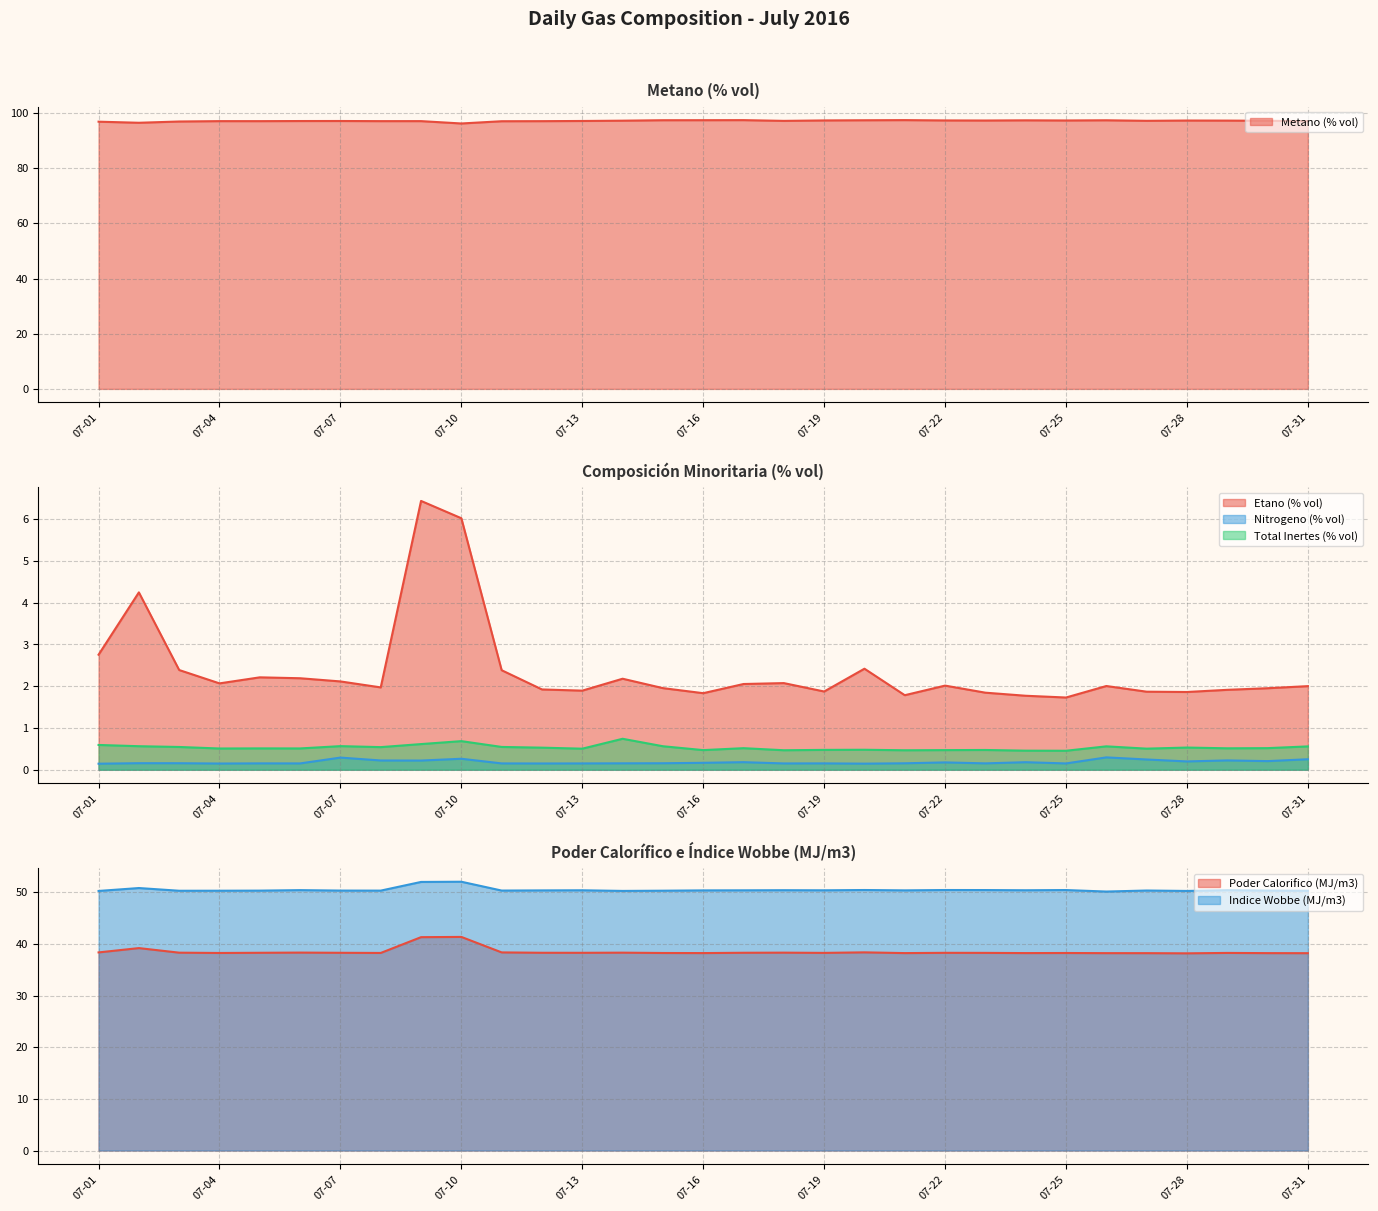

Which category has the lowest value in the Poder Calorifico (MJ/m3) series?

07-28